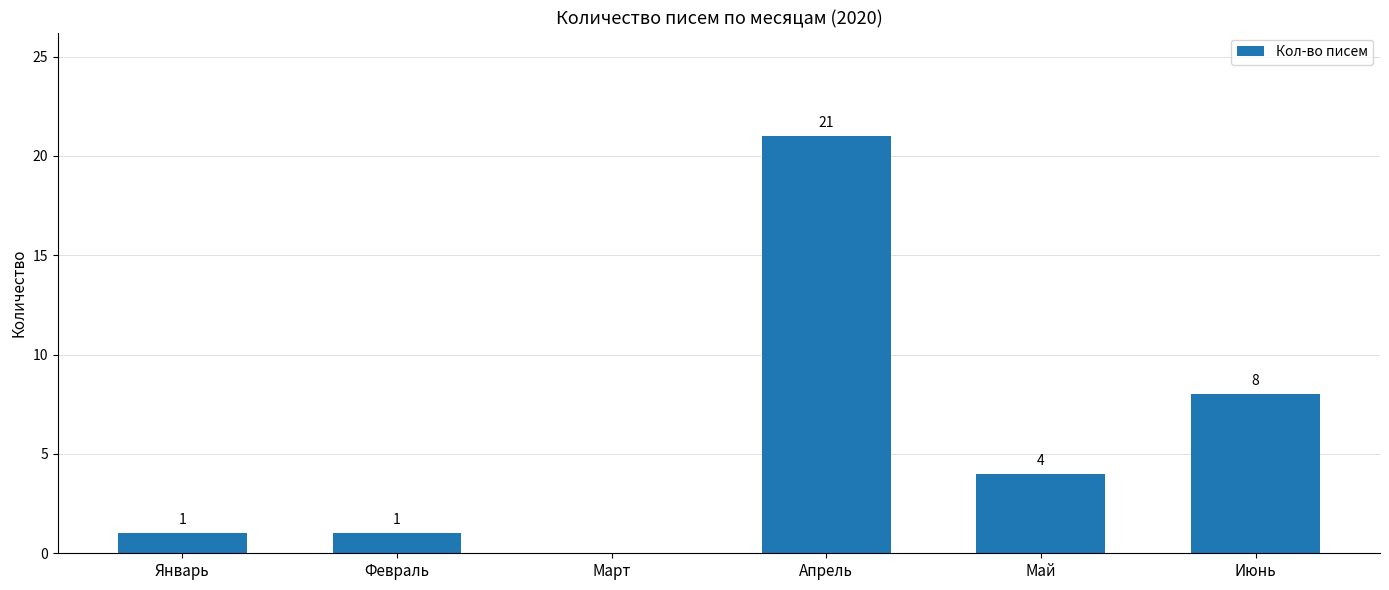

Which has a higher value, Февраль or Июнь?

Июнь